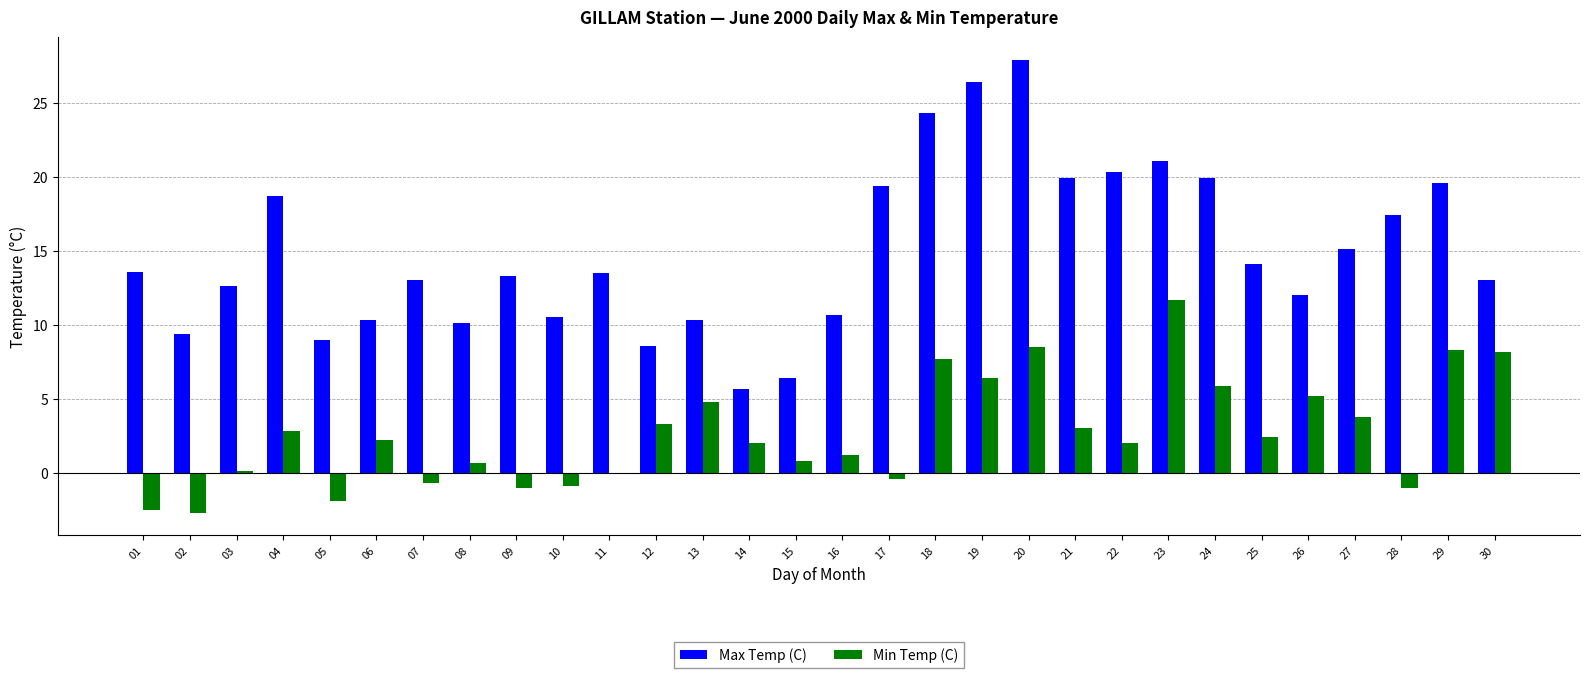

Are the bars horizontal?

No